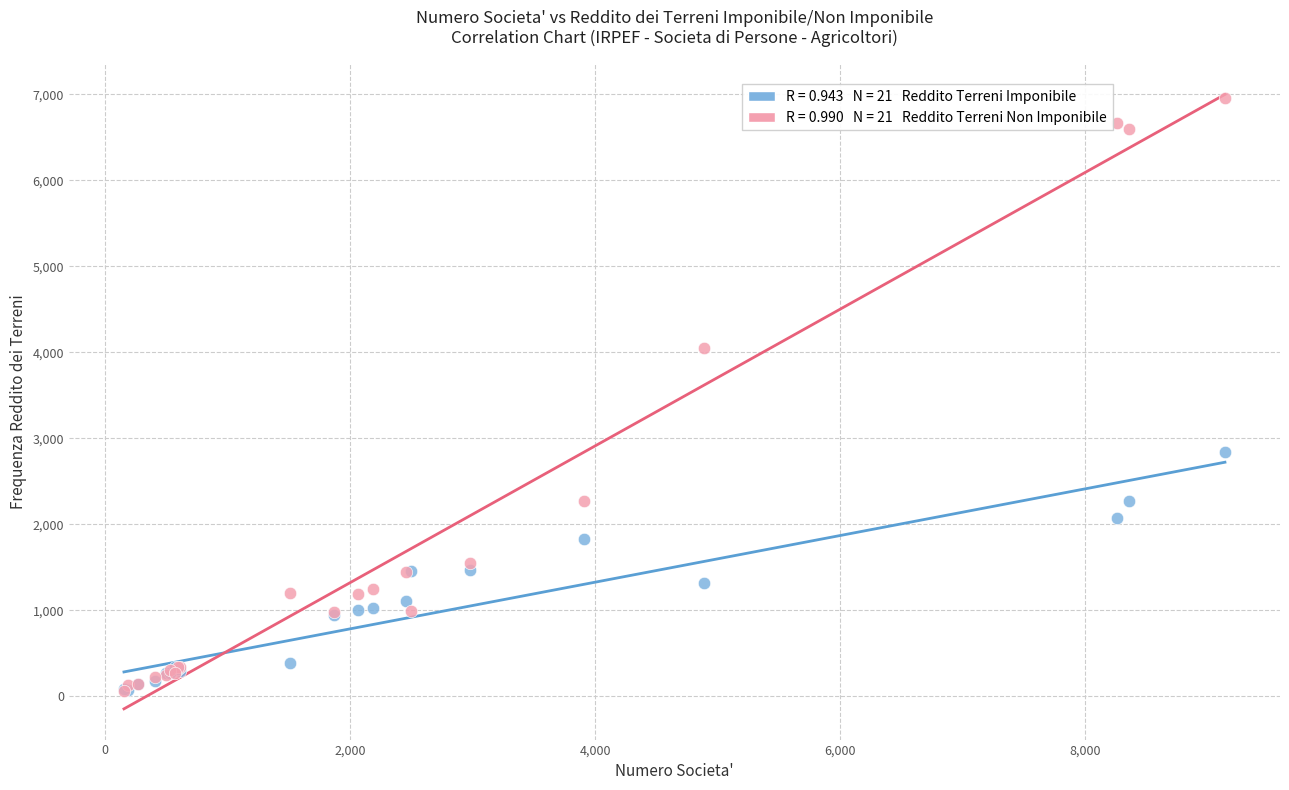

Across all series, what Y value is closest to 3511?

4049